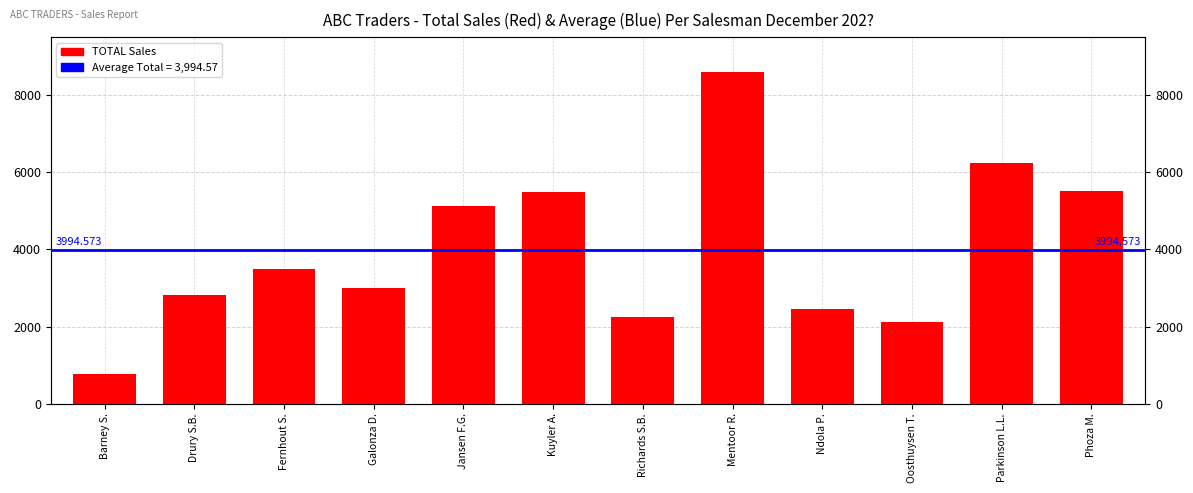

What is the ratio of the value at Mentoor R. to the value at Richards S.B.?

3.8